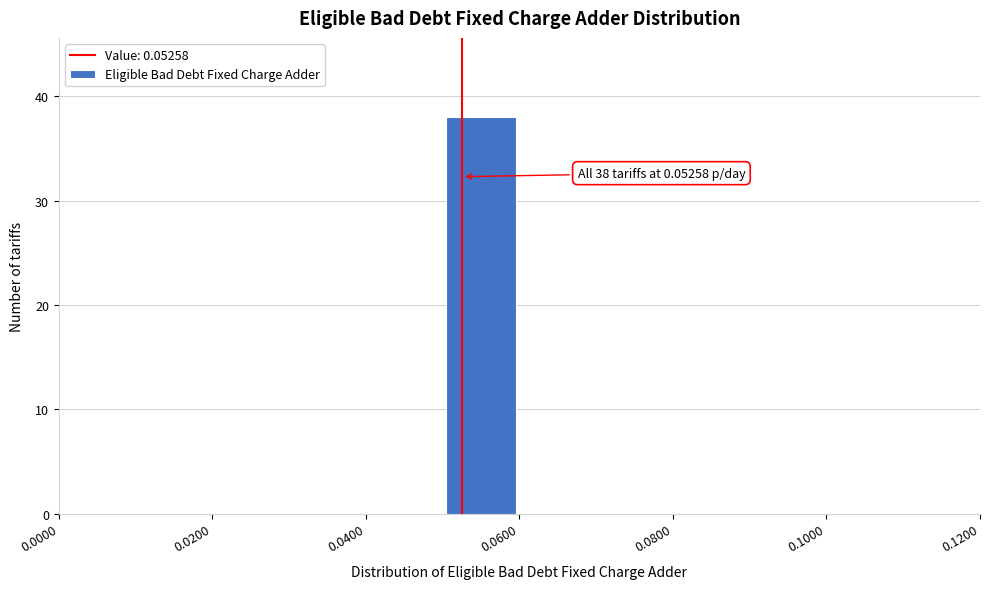

Which range on the x-axis has the tallest bar?

0.05 to 0.06